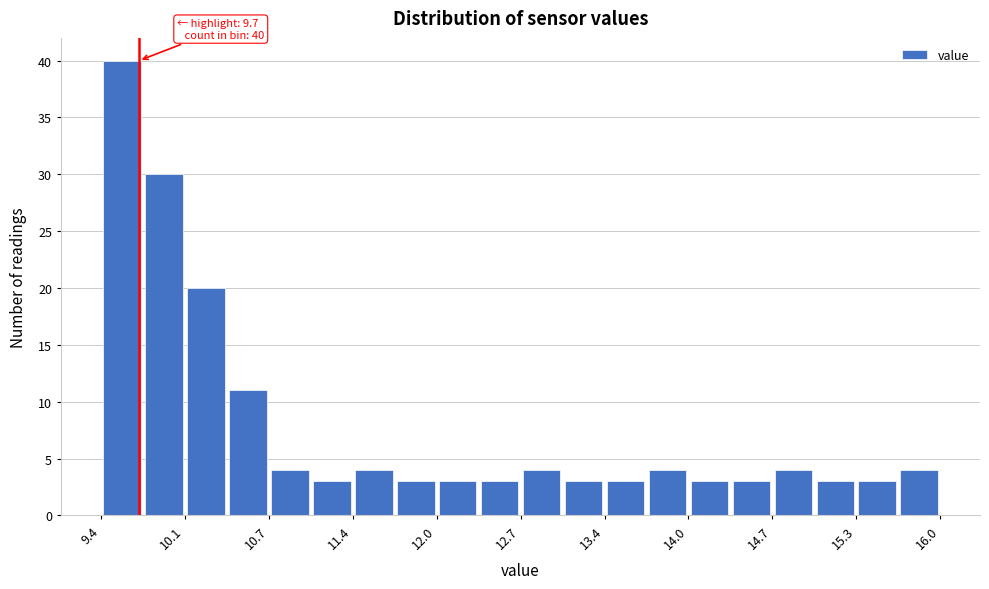

Around what value on the x-axis is the tallest bar? Give the approximate position of its centre, as read against the axis.

9.6